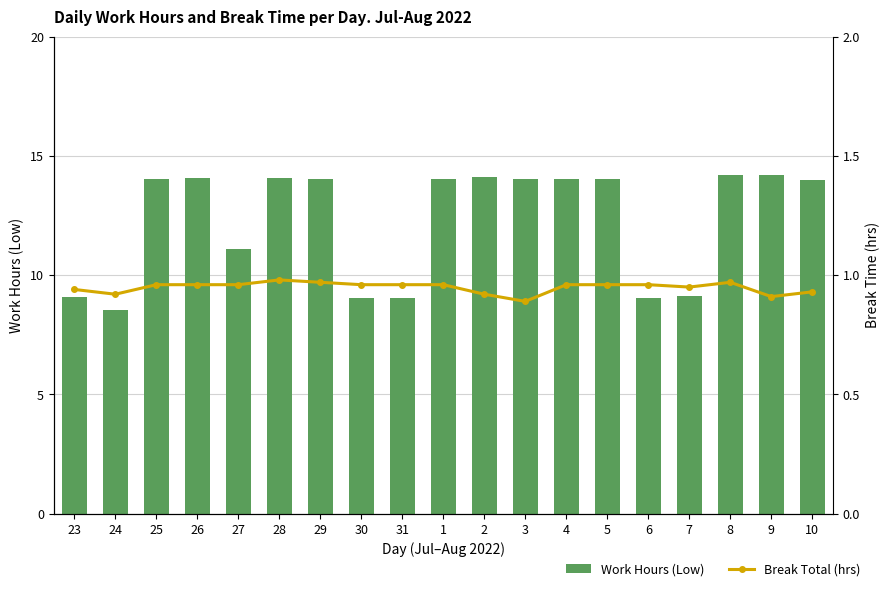

What are all the series names shown in the legend?

Work Hours (Low), Break Total (hrs)